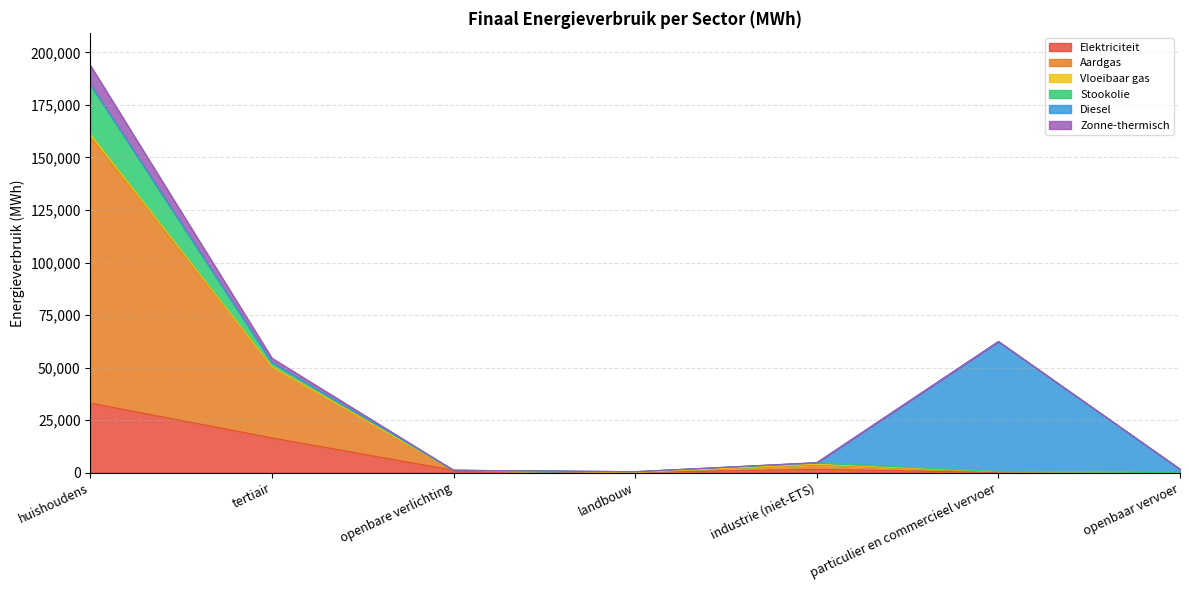

Is the value of Zonne-thermisch at particulier en commercieel vervoer greater than the value of Aardgas at huishoudens?

No